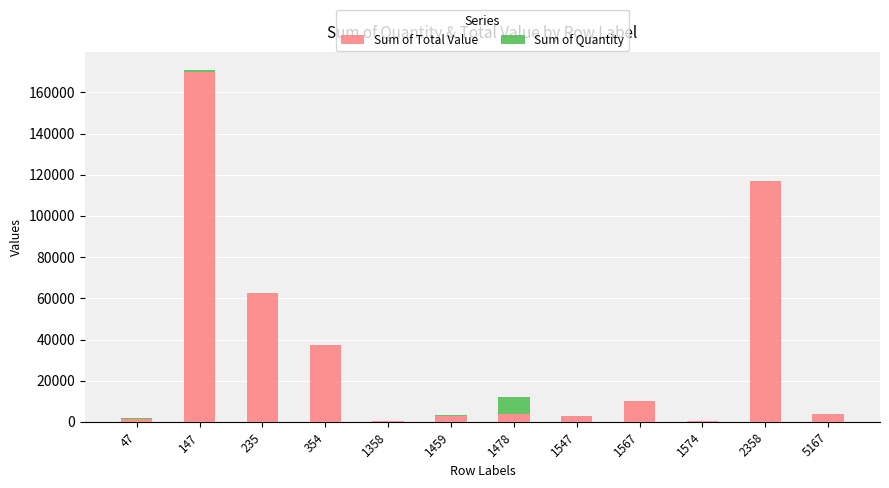

At which category is the sum across all series the highest?

147